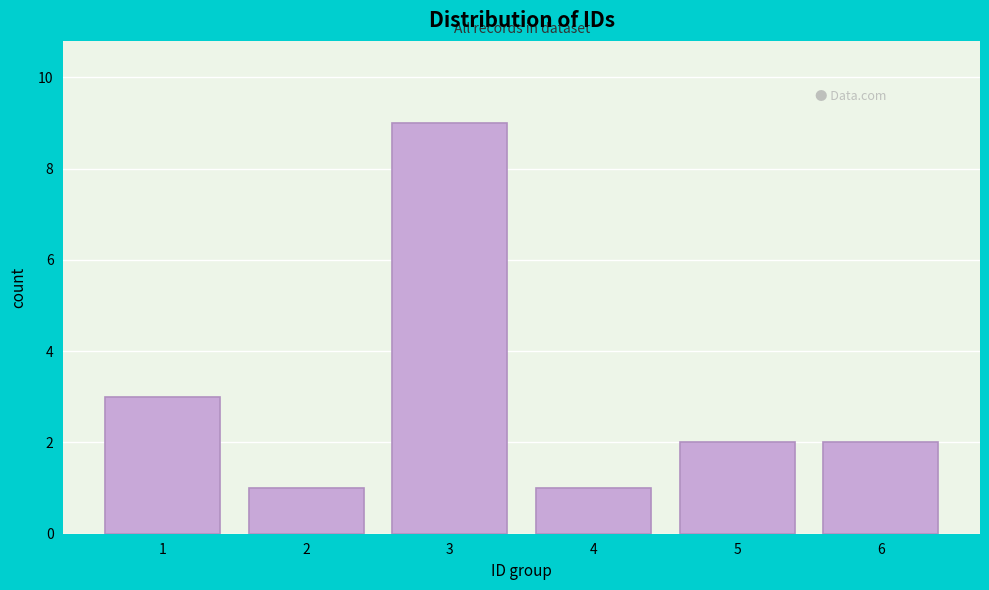

Reading left to right, extract all data points from this chart.

1=3	2=1	3=9	4=1	5=2	6=2